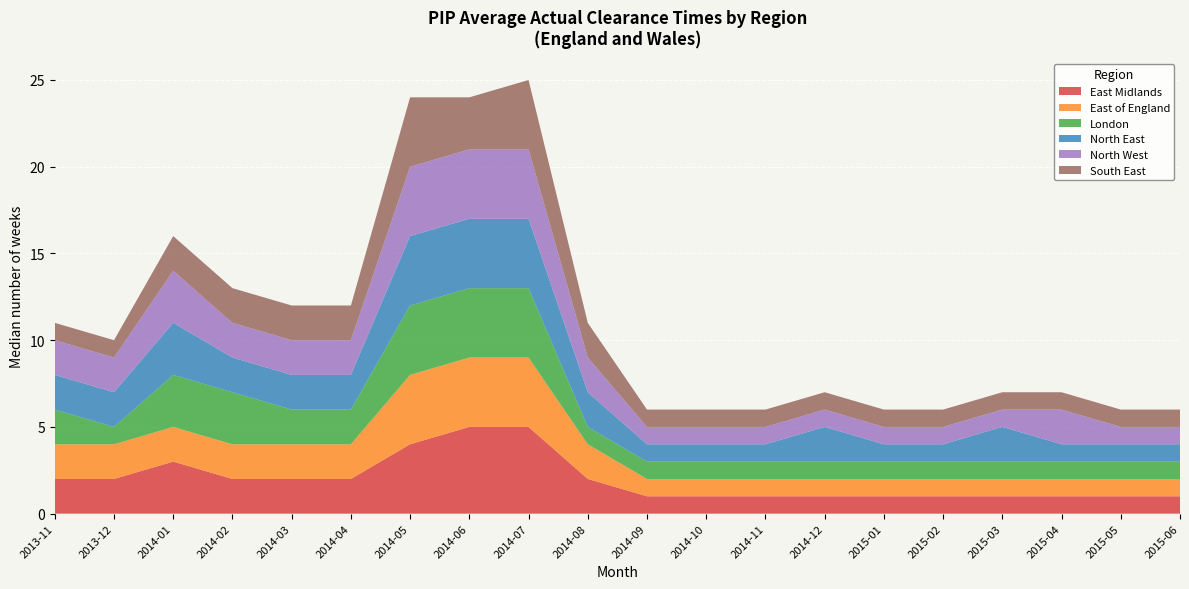

Reading left to right, transcribe all the data shown in this chart.

East Midlands: 2	2	3	2	2	2	4	5	5	2	1	1	1	1	1	1	1	1	1	1
East of England: 2	2	2	2	2	2	4	4	4	2	1	1	1	1	1	1	1	1	1	1
London: 2	1	3	3	2	2	4	4	4	1	1	1	1	1	1	1	1	1	1	1
North East: 2	2	3	2	2	2	4	4	4	2	1	1	1	2	1	1	2	1	1	1
North West: 2	2	3	2	2	2	4	4	4	2	1	1	1	1	1	1	1	2	1	1
South East: 1	1	2	2	2	2	4	3	4	2	1	1	1	1	1	1	1	1	1	1